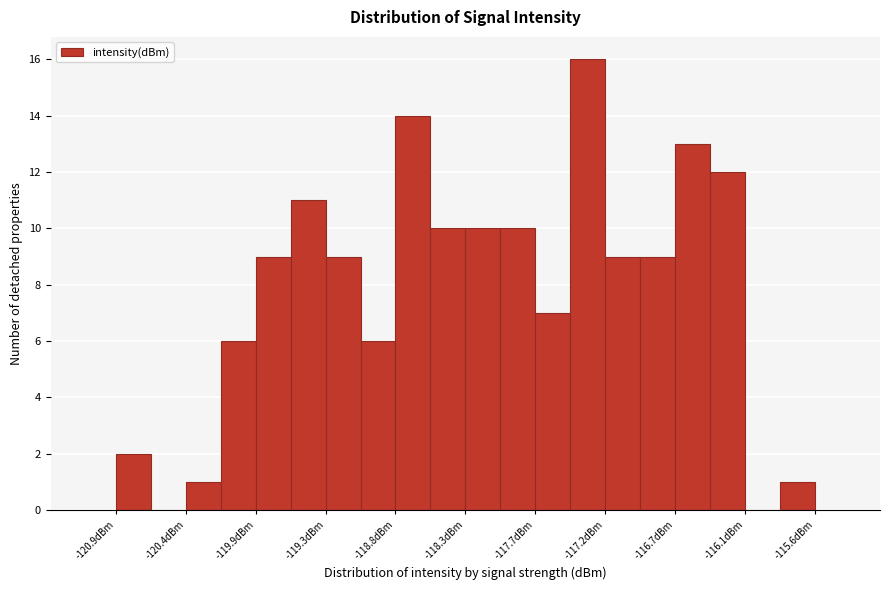

Around what value on the x-axis is the tallest bar? Give the approximate position of its centre, as read against the axis.

-117.3